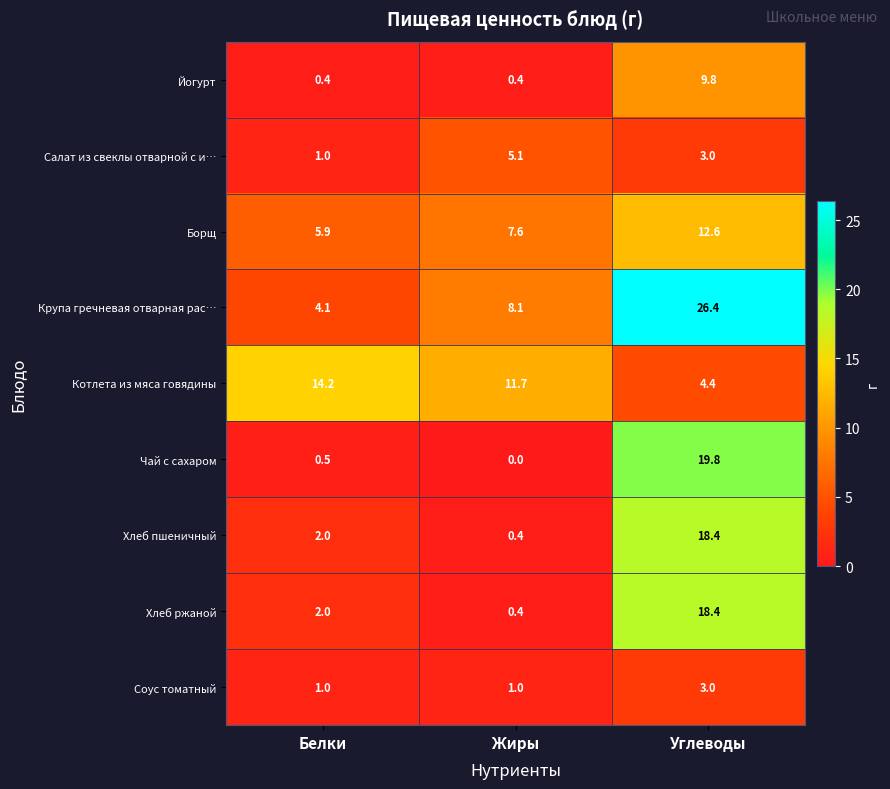

What is the total value across all series at Белки?

31.1